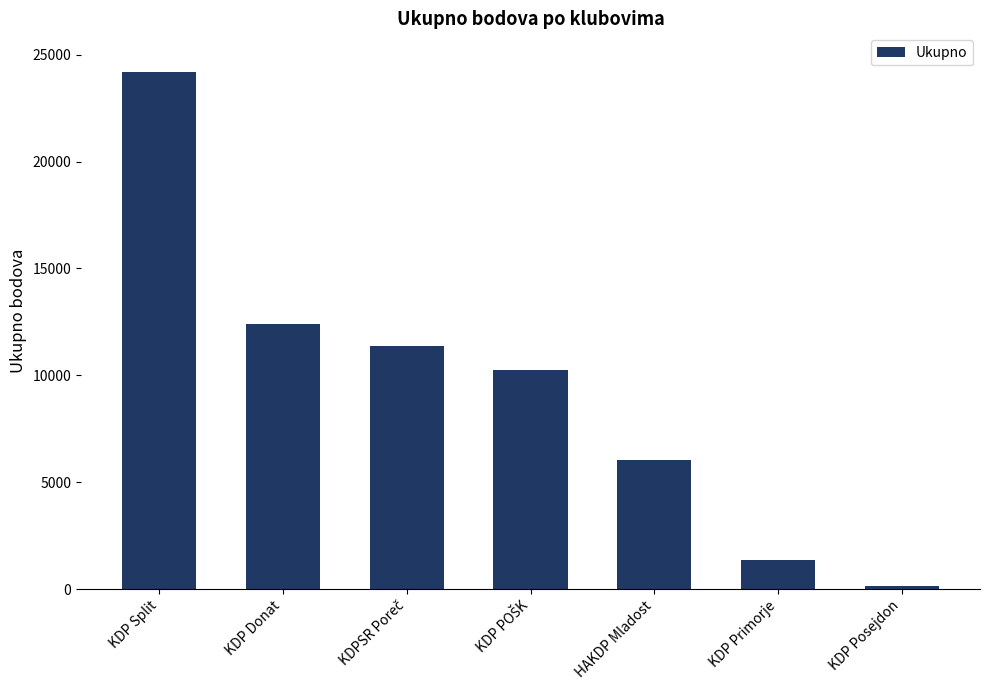

What is the label of the 3rd bar from the right?

HAKDP Mladost